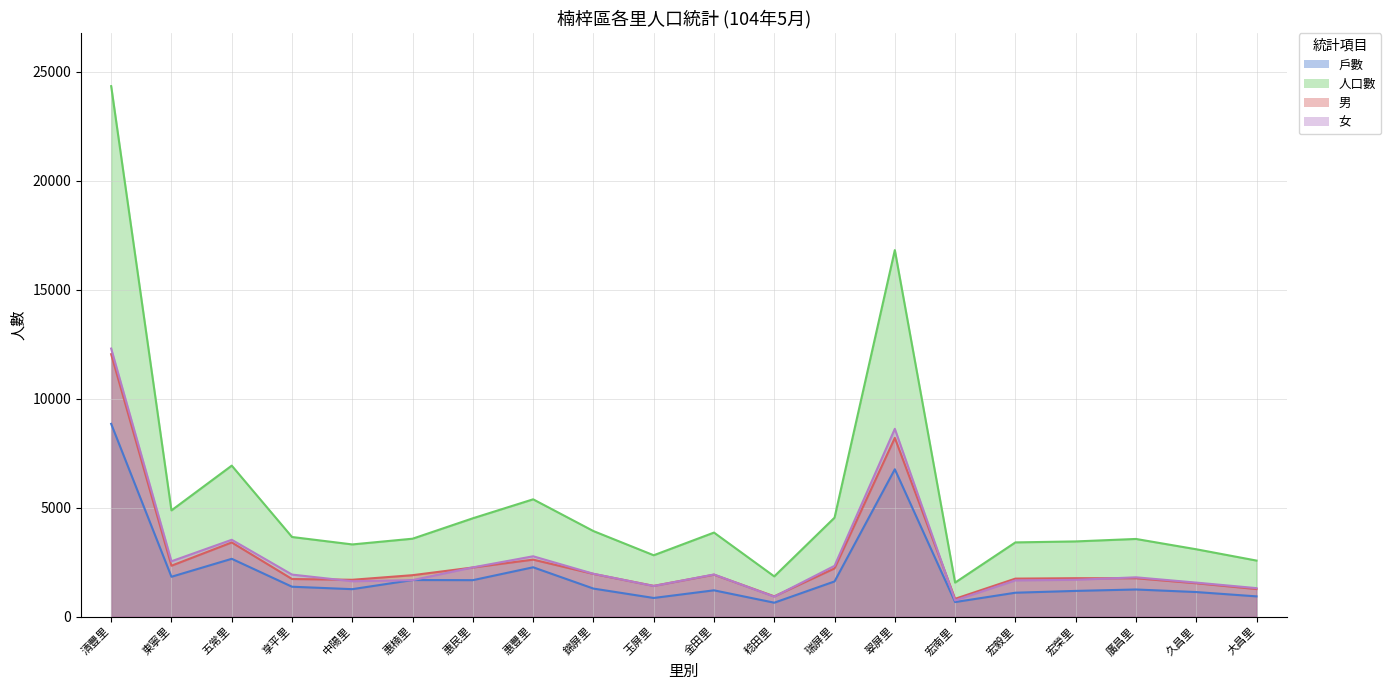

Reading left to right, list all the values displayed in this chart.

戶數: 8845	1828	2652	1371	1259	1678	1672	2263	1286	855	1206	638	1614	6761	667	1096	1179	1244	1127	928
人口數: 24341	4874	6928	3653	3312	3575	4512	5382	3925	2815	3856	1845	4540	16818	1561	3405	3450	3563	3090	2571
男: 12041	2335	3403	1725	1690	1901	2253	2614	1959	1410	1924	930	2211	8201	817	1743	1762	1760	1530	1265
女: 12300	2539	3525	1928	1622	1674	2259	2768	1966	1405	1932	915	2329	8617	744	1662	1688	1803	1560	1306